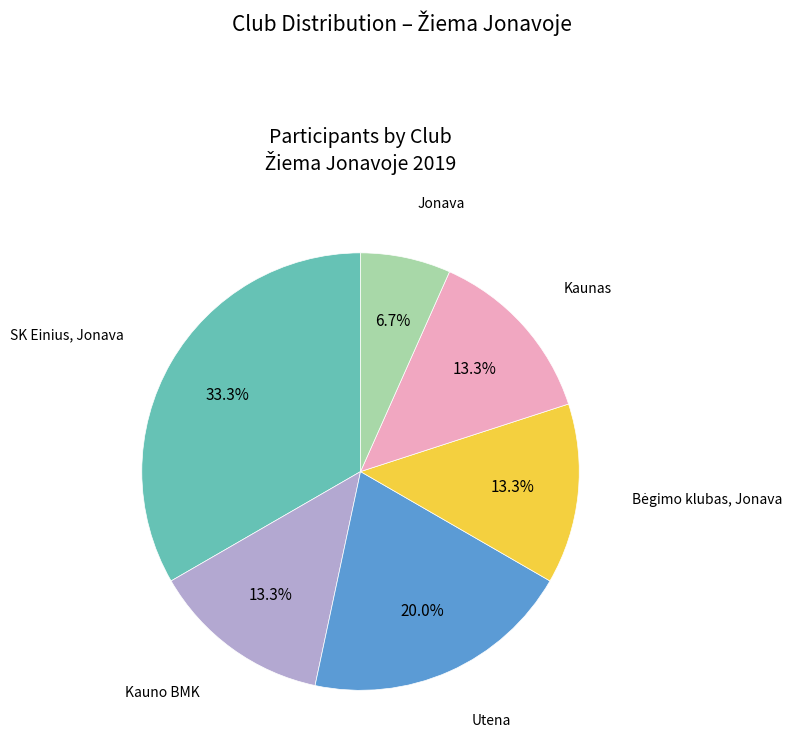

Between Utena and Kaunas, which is larger?

Utena